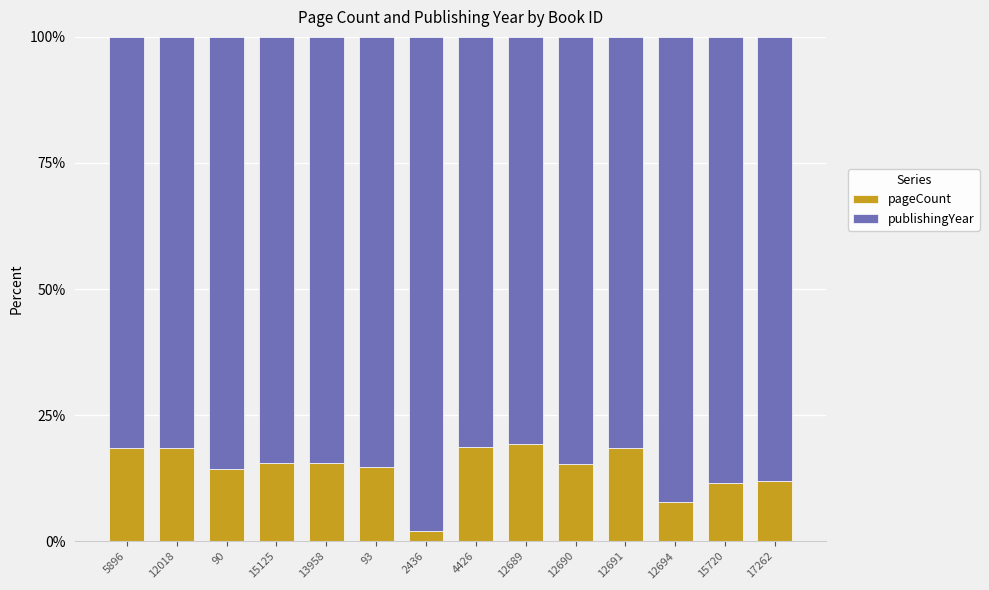

At which label does pageCount reach its minimum?

2436